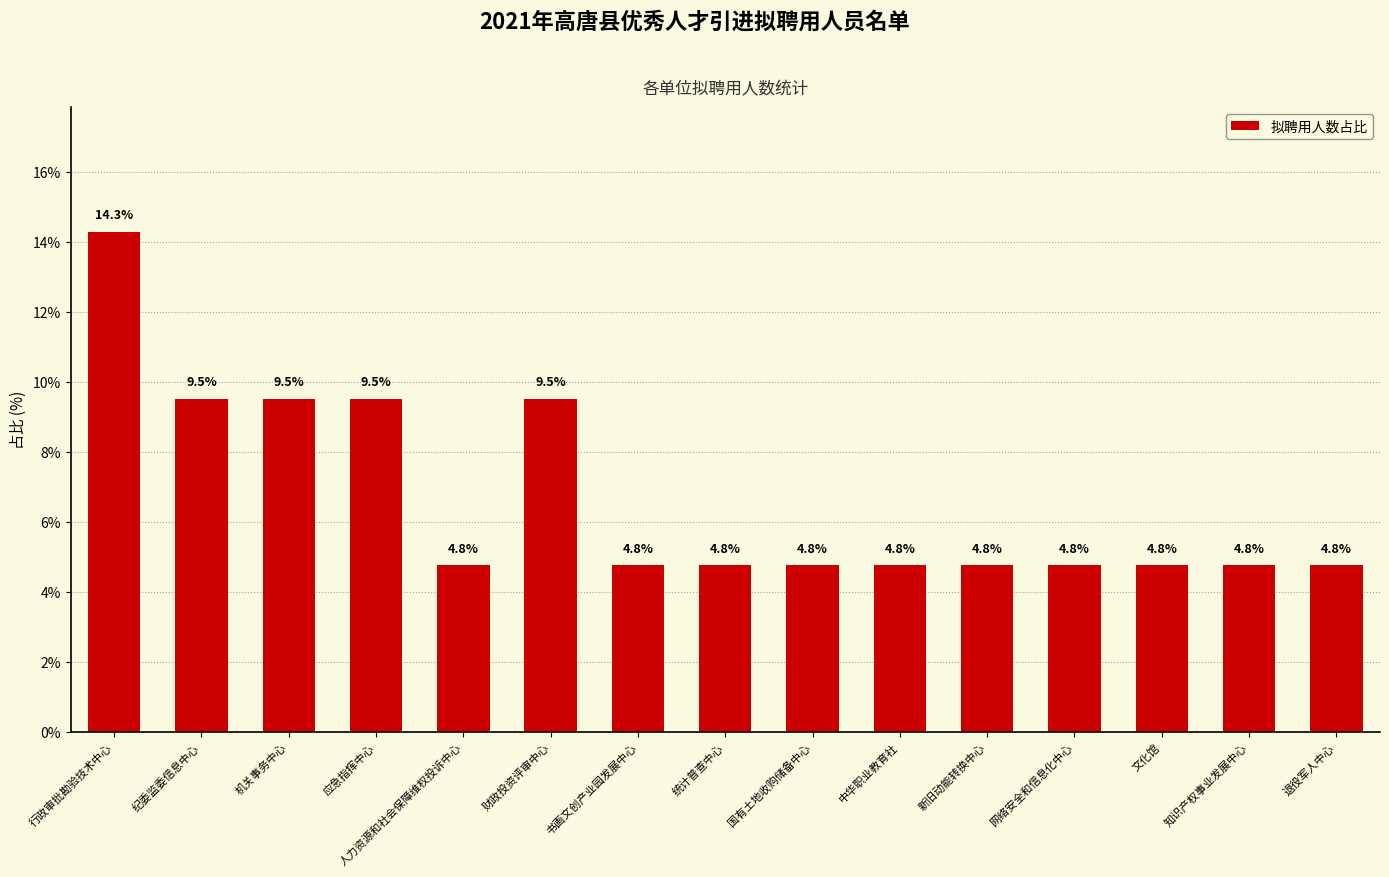

What is the maximum value shown in the chart?

14.3